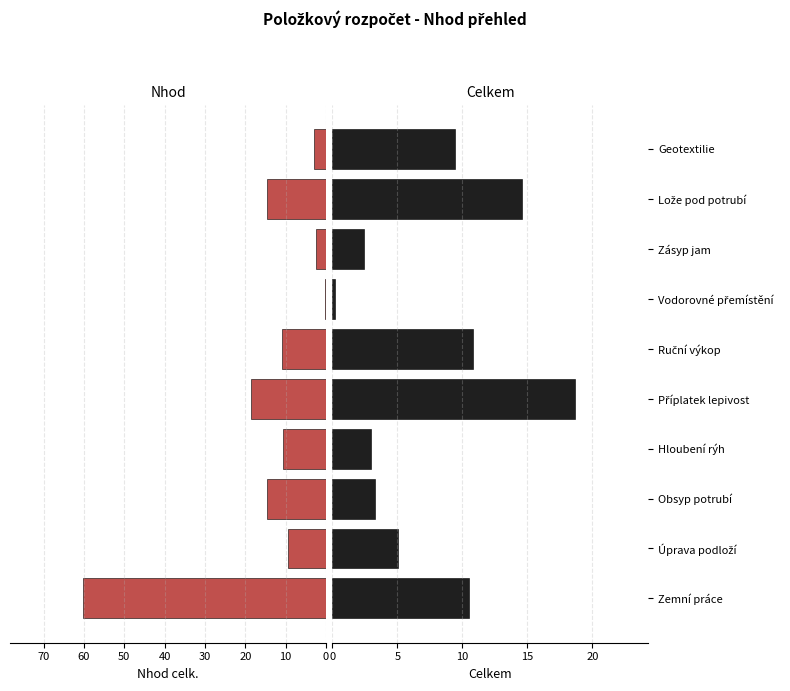

Which has a higher value, Úprava podloží or Geotextilie?

Úprava podloží